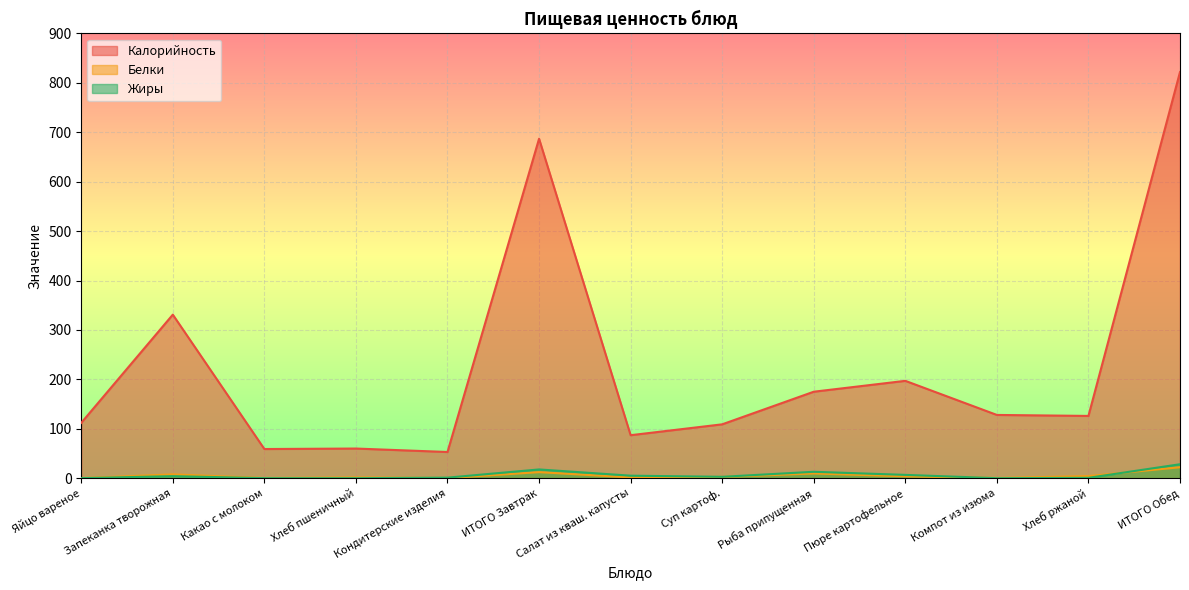

True or false: Калорийность and Белки intersect in this chart.

False